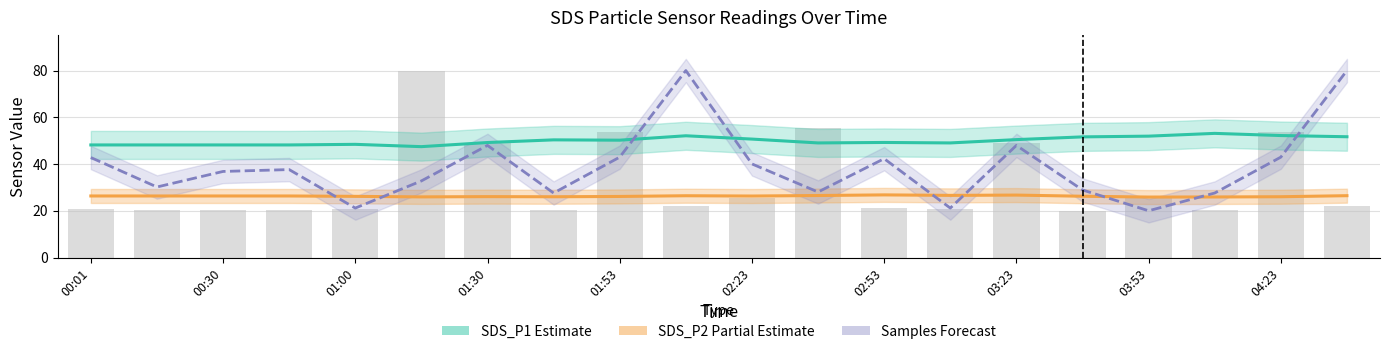

What position from the left is 00:30?

2